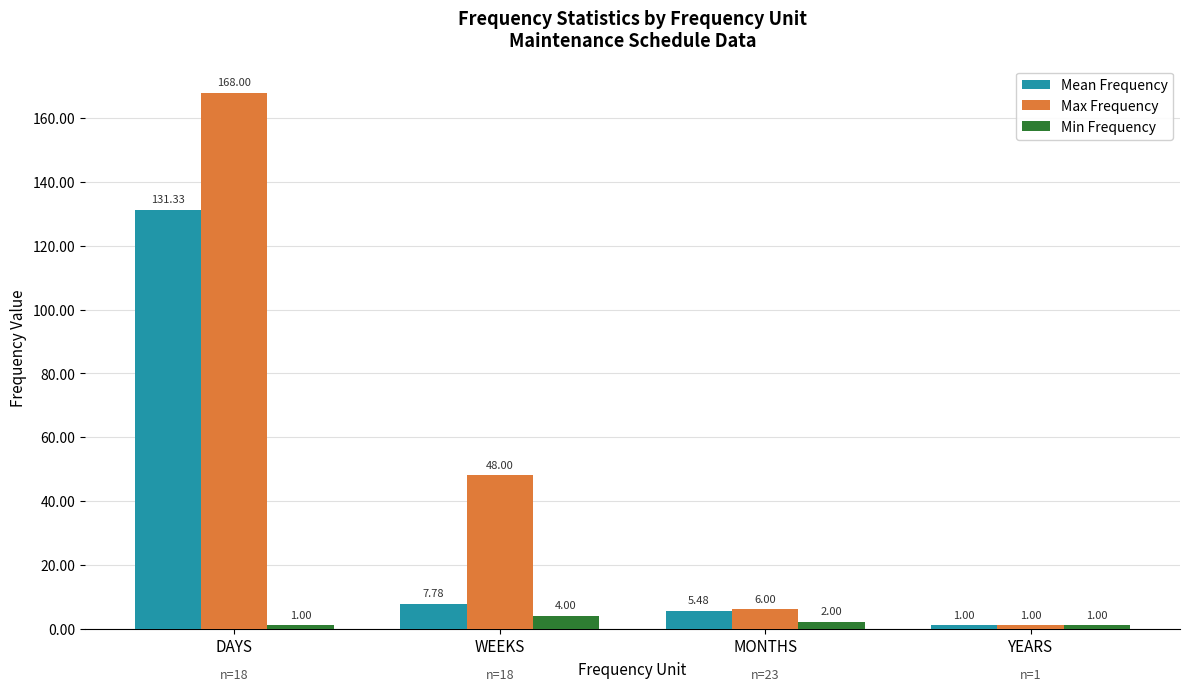

Are the bars horizontal?

No